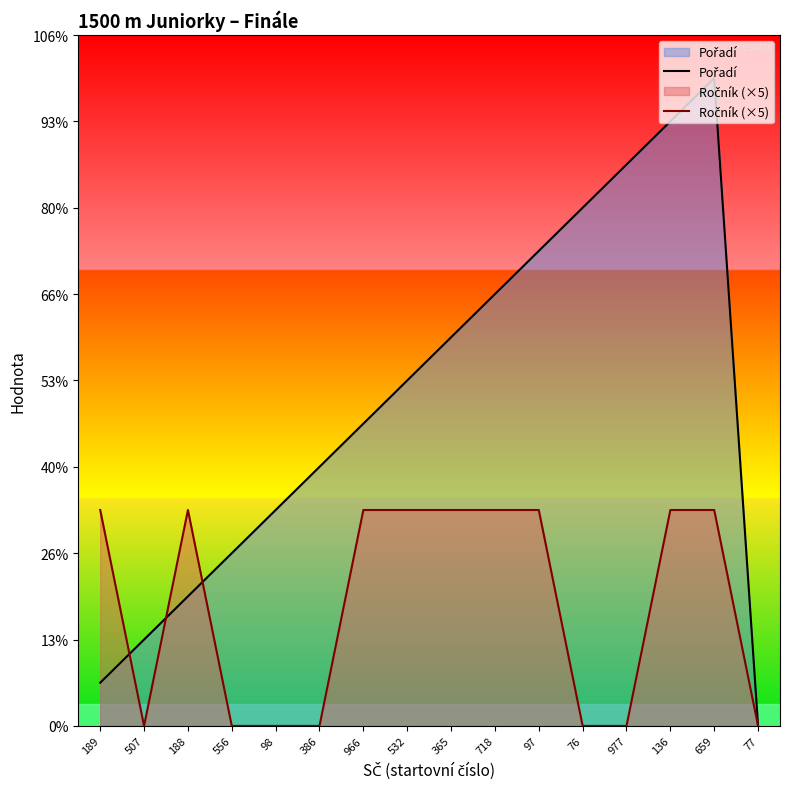

How many intersections are there between Pořadí and Ročník (×5)?

3